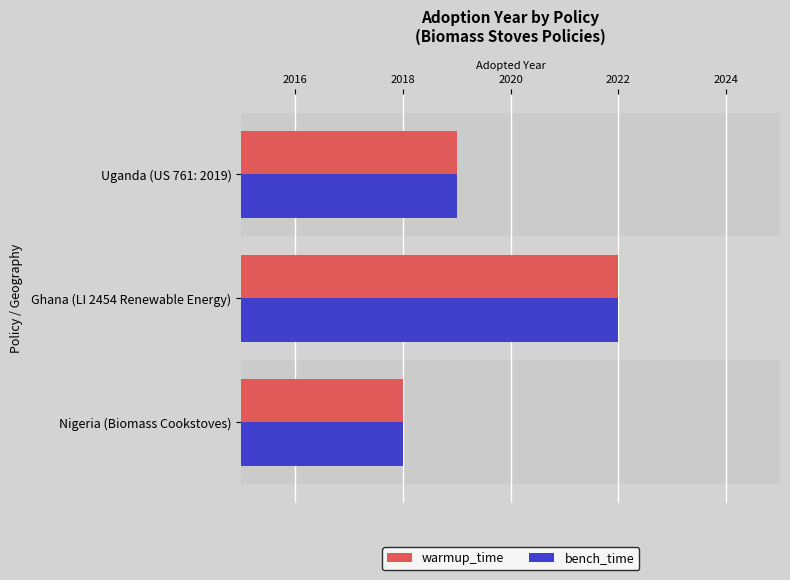

The warmup_time series shows 1230 at 2018. True or false?

False